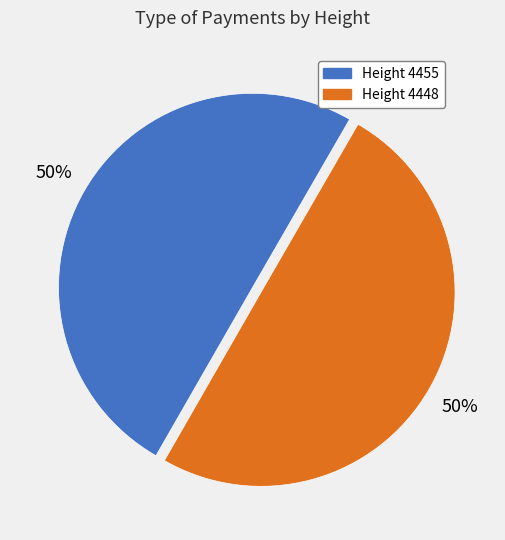

What is the ratio of the value at Height 4448 to the value at Height 4455?

1.0